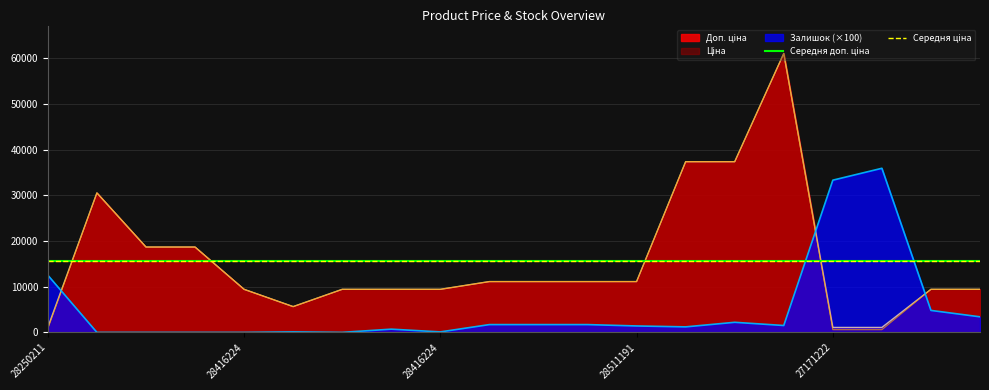

The Середня ціна series shows 15607.1 at 28250211. True or false?

True